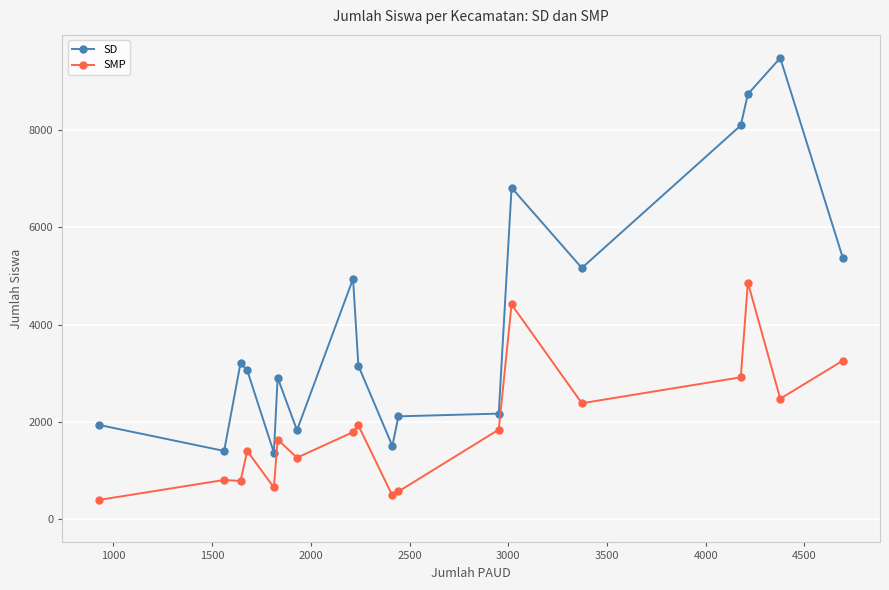

True or false: SMP has more than 1 interior local peaks.

True